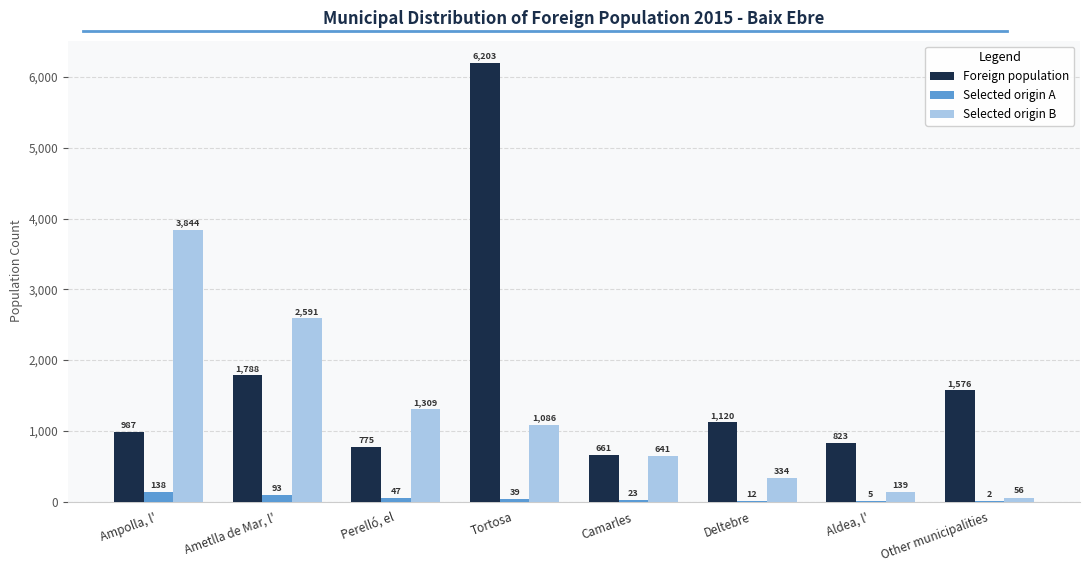

Is the value of Selected origin A at Deltebre greater than the value of Selected origin B at Aldea, l'?

No